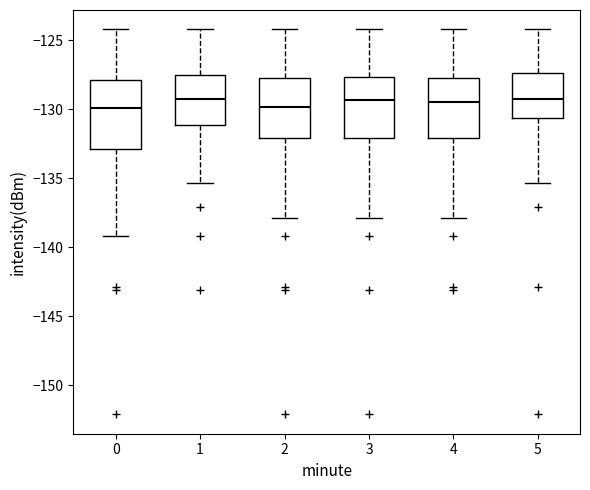

Reading left to right, transcribe this box plot: for each box, give where its median line is, the range the box spans, and where its two whiskers end, as read against the y-axis. The values are not printed on the chart, so give them approximately, as read against the axis.

0: median -130.0, box -133.0 to -128.0, whiskers -139.0 to -124.0
1: median -129.0, box -131.0 to -127.5, whiskers -135.5 to -124.0
2: median -130.0, box -132.0 to -127.5, whiskers -138.0 to -124.0
3: median -129.5, box -132.0 to -127.5, whiskers -138.0 to -124.0
4: median -129.5, box -132.0 to -127.5, whiskers -138.0 to -124.0
5: median -129.0, box -130.5 to -127.5, whiskers -135.5 to -124.0